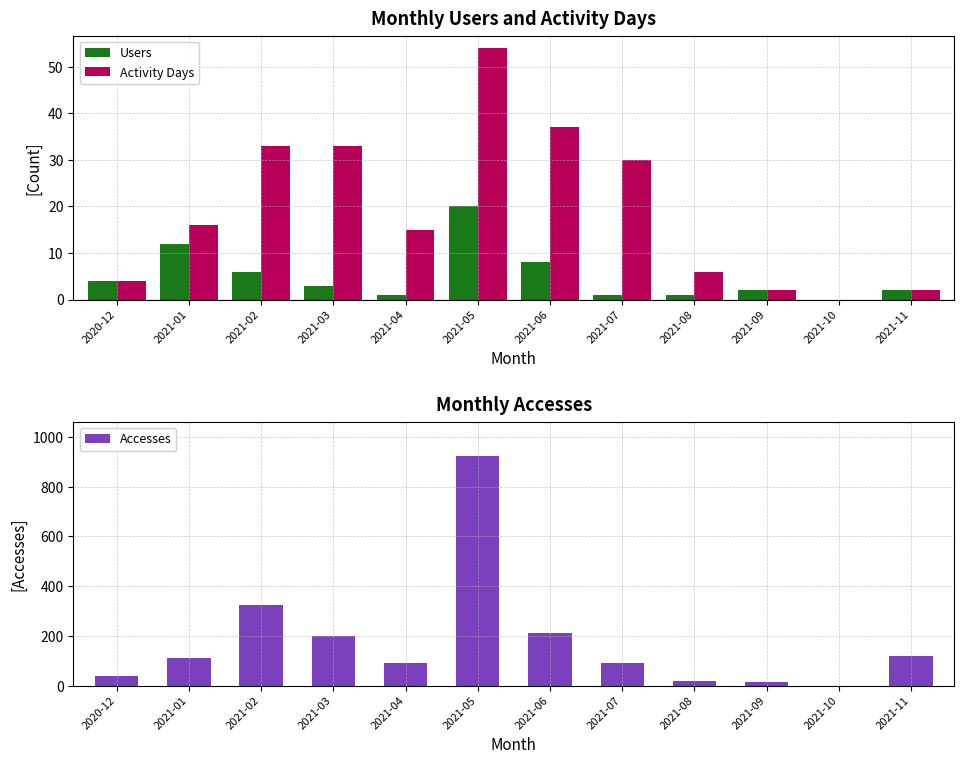

The value of Accesses at 2021-04 is 136. True or false?

False